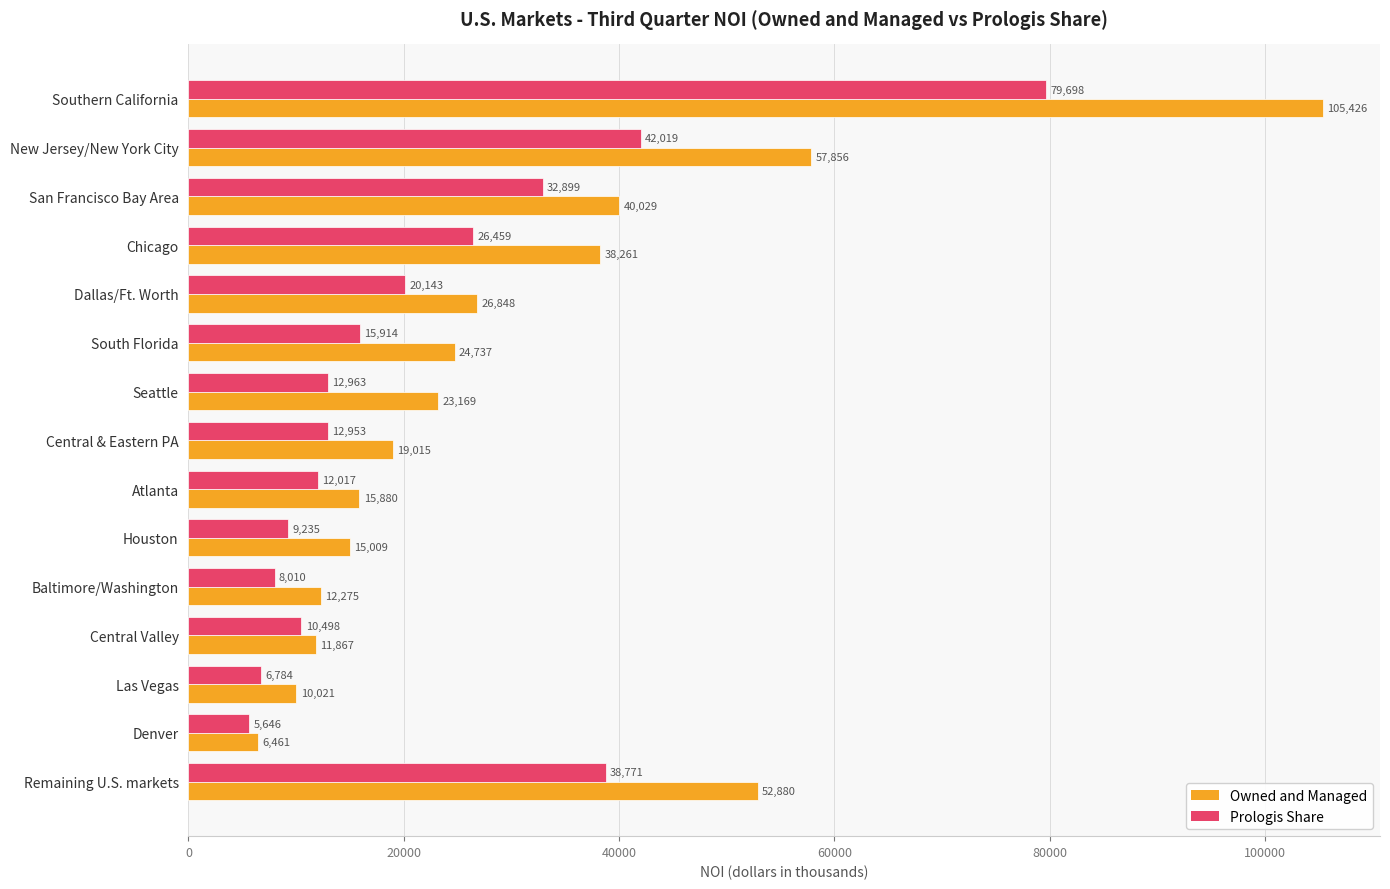

What is the difference between the highest and lowest values at Remaining U.S. markets?

14109